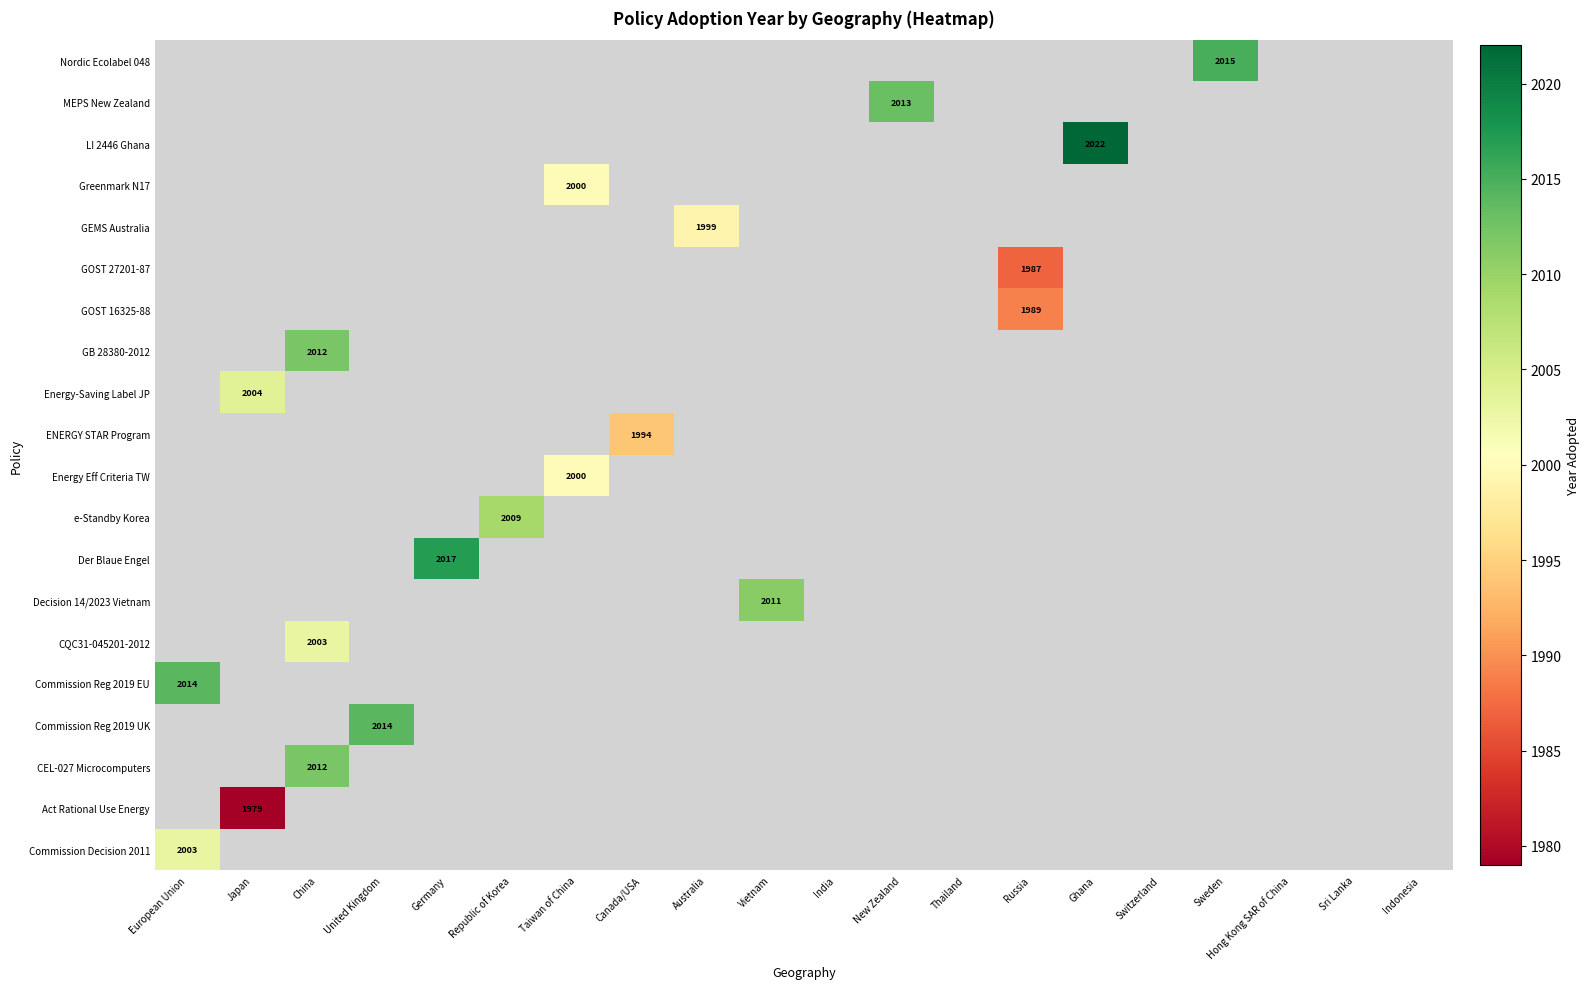

List the series in order of their peak value, lowest first.

Commission Decision 2011, Act Rational Use Energy, CEL-027 Microcomputers, Commission Reg 2019 UK, Commission Reg 2019 EU, CQC31-045201-2012, Decision 14/2023 Vietnam, Der Blaue Engel, e-Standby Korea, Energy Eff Criteria TW, ENERGY STAR Program, Energy-Saving Label JP, GB 28380-2012, GOST 16325-88, GOST 27201-87, GEMS Australia, Greenmark N17, LI 2446 Ghana, MEPS New Zealand, Nordic Ecolabel 048